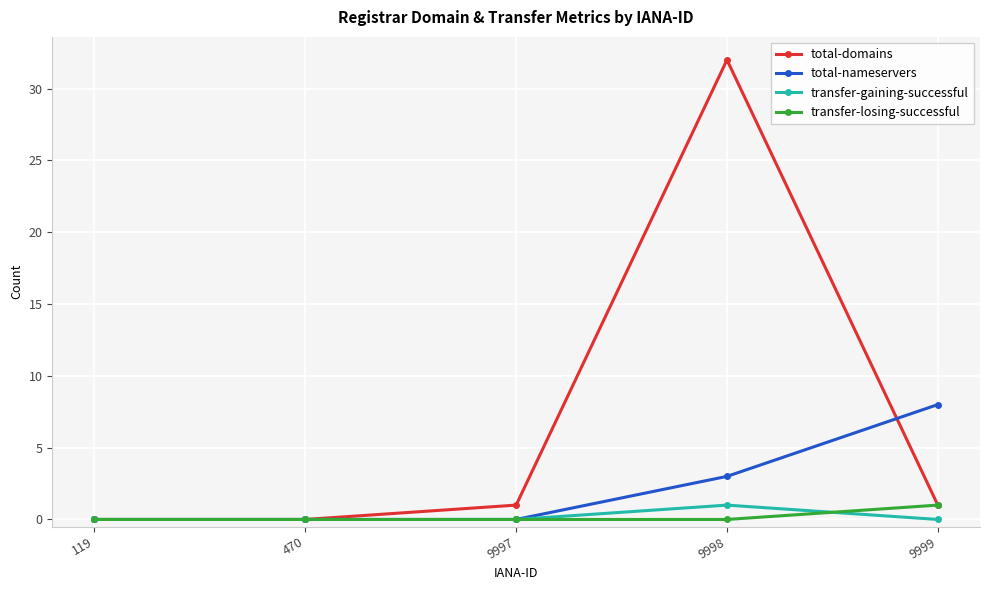

Does the chart display data point markers on the line(s)?

Yes